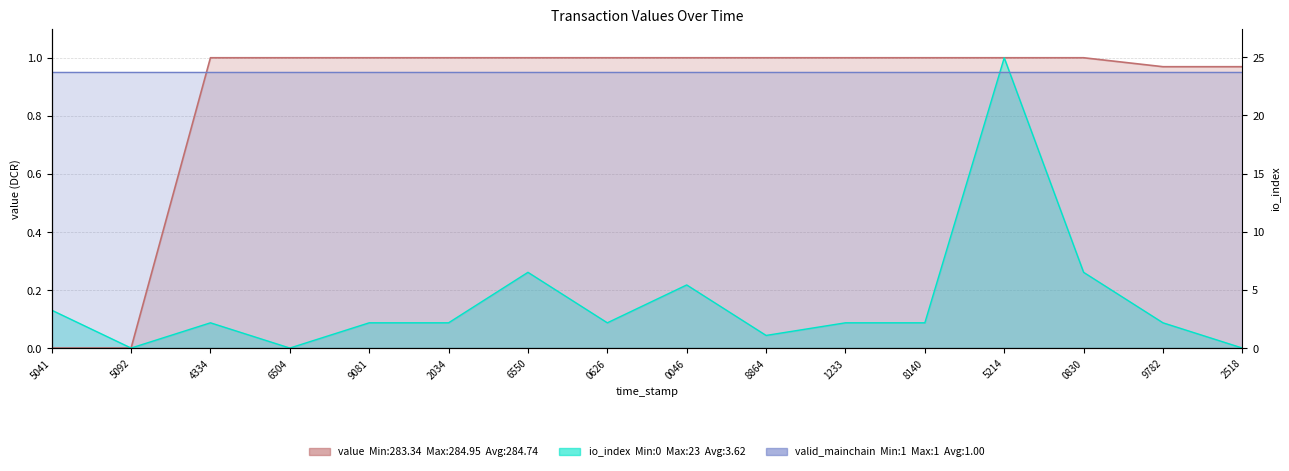

How many interior local valleys does the io_index series have?

4